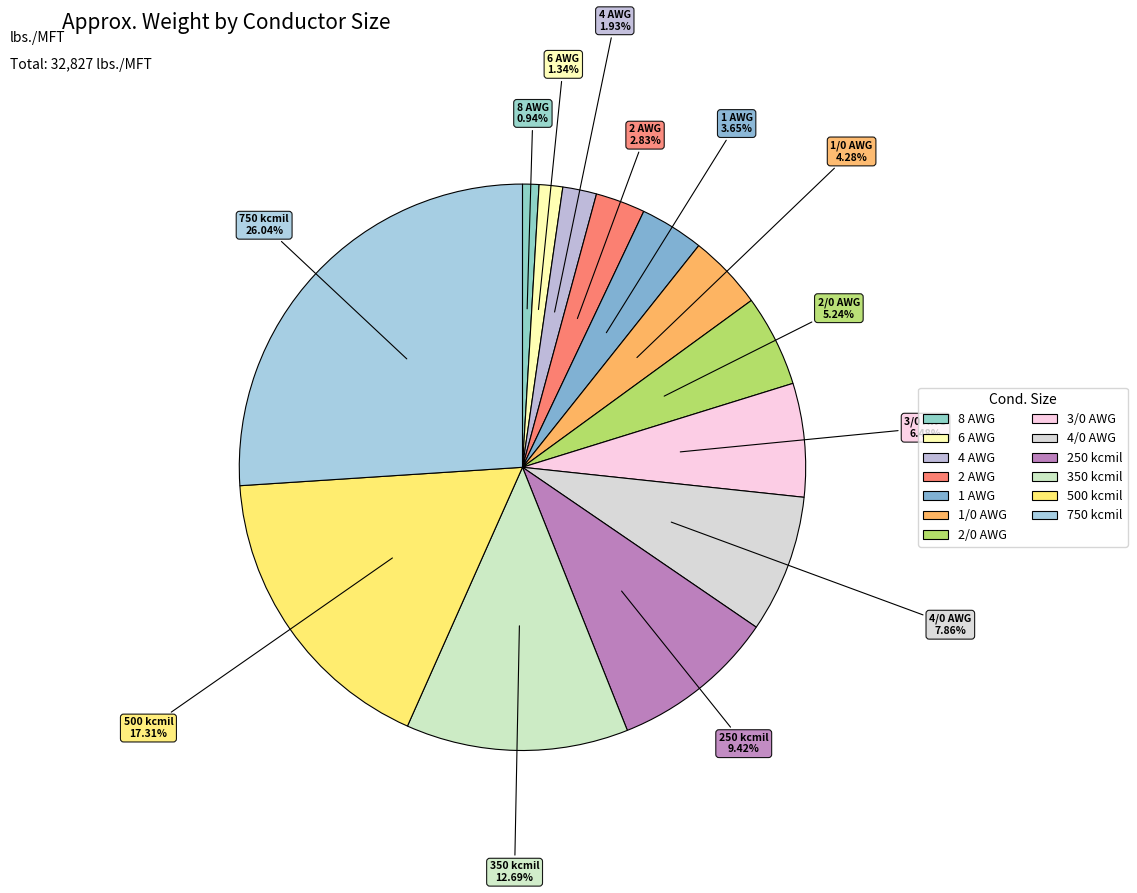

Is the sum of 6 AWG and 500 kcmil greater than half?

No